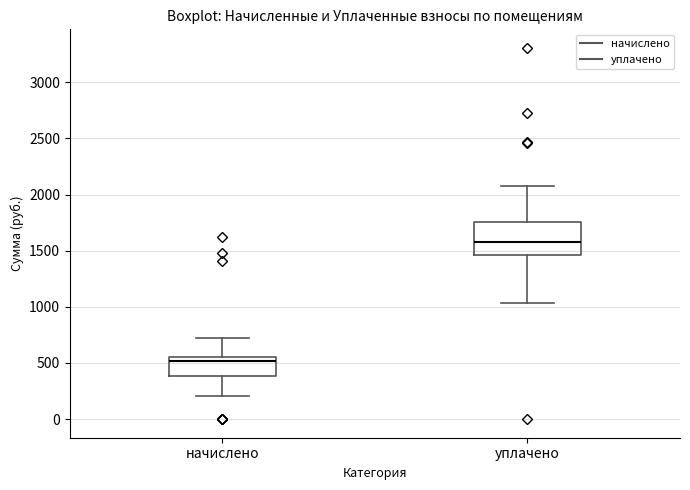

Which box has the highest median line?

уплачено